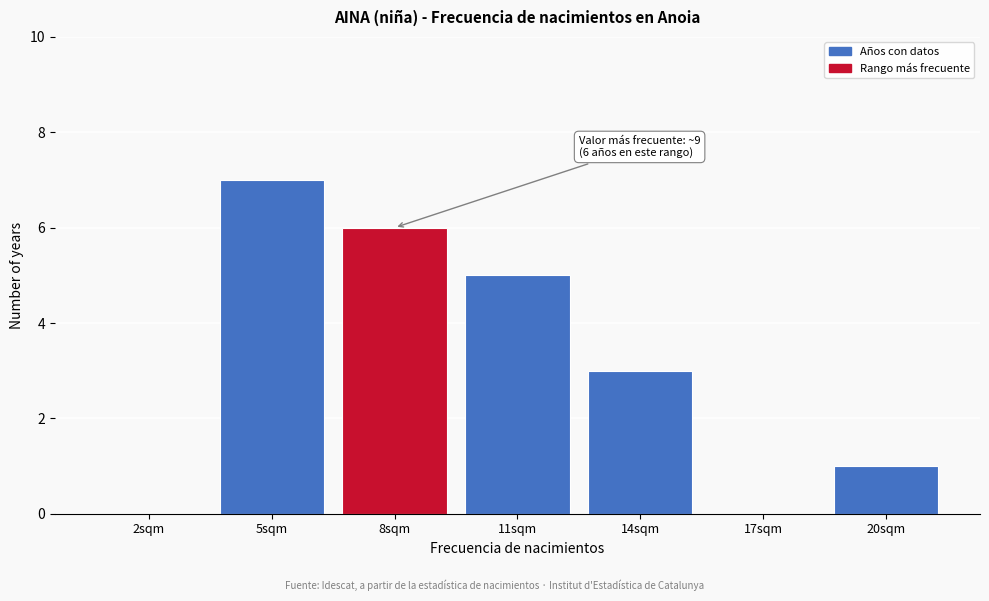

Which label corresponds to the largest value in the chart?

5sqm